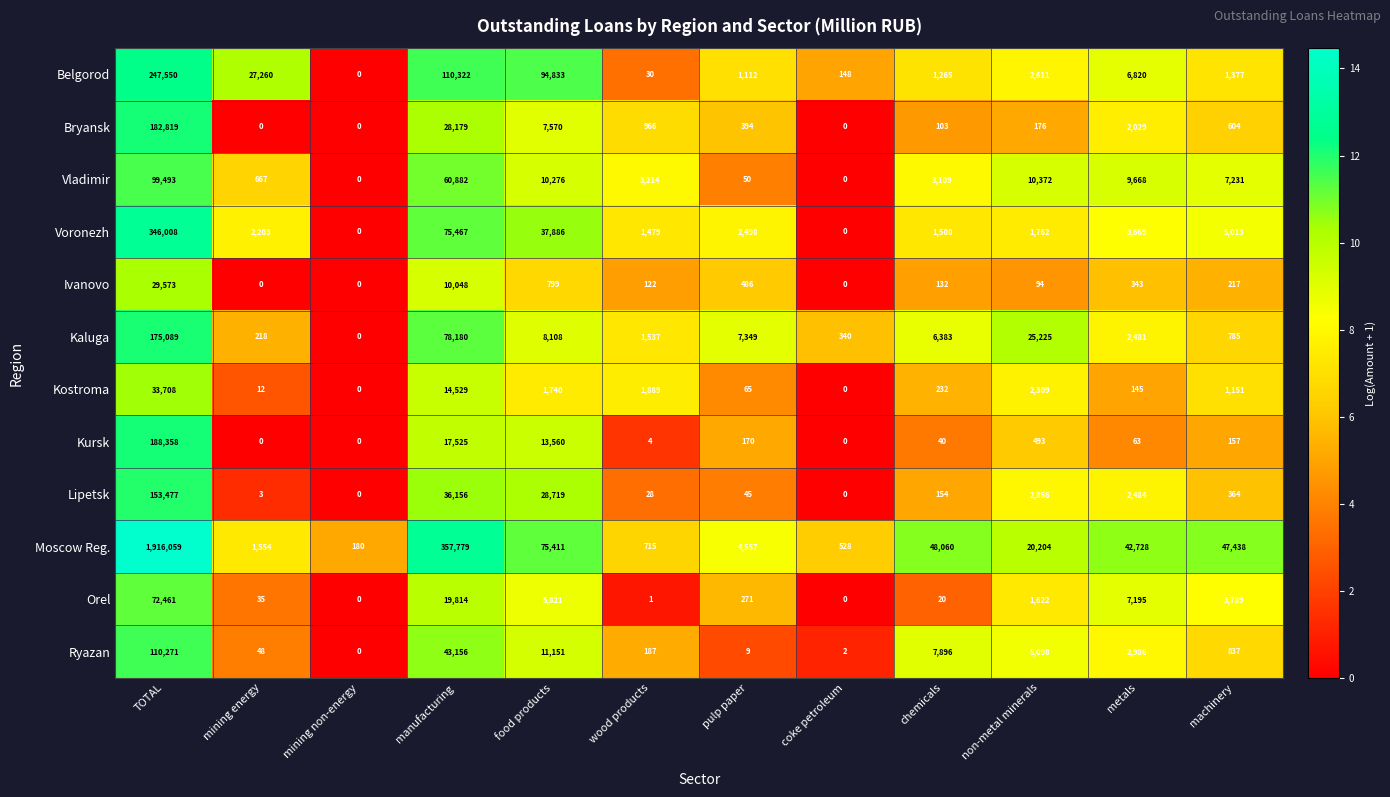

True or false: Belgorod has a value of 1112 at pulp paper.

True